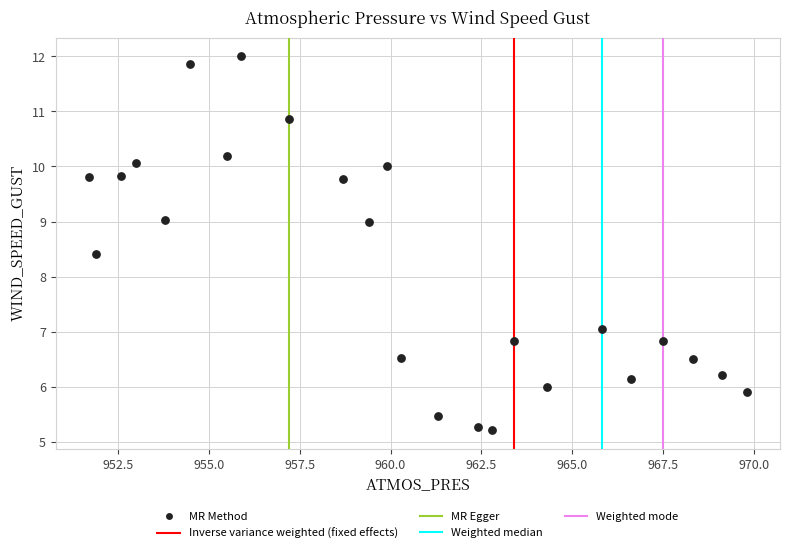

What Y value in the scatter plot is closest to 8?

8.4